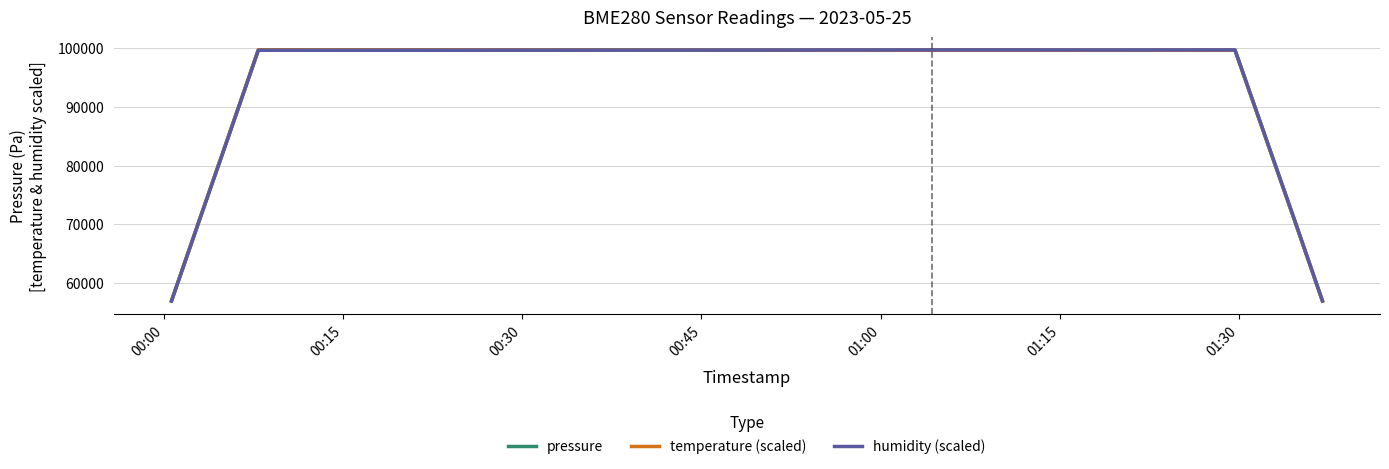

What is the difference between the second highest and minimum values in the temperature (scaled) series?

42763.5